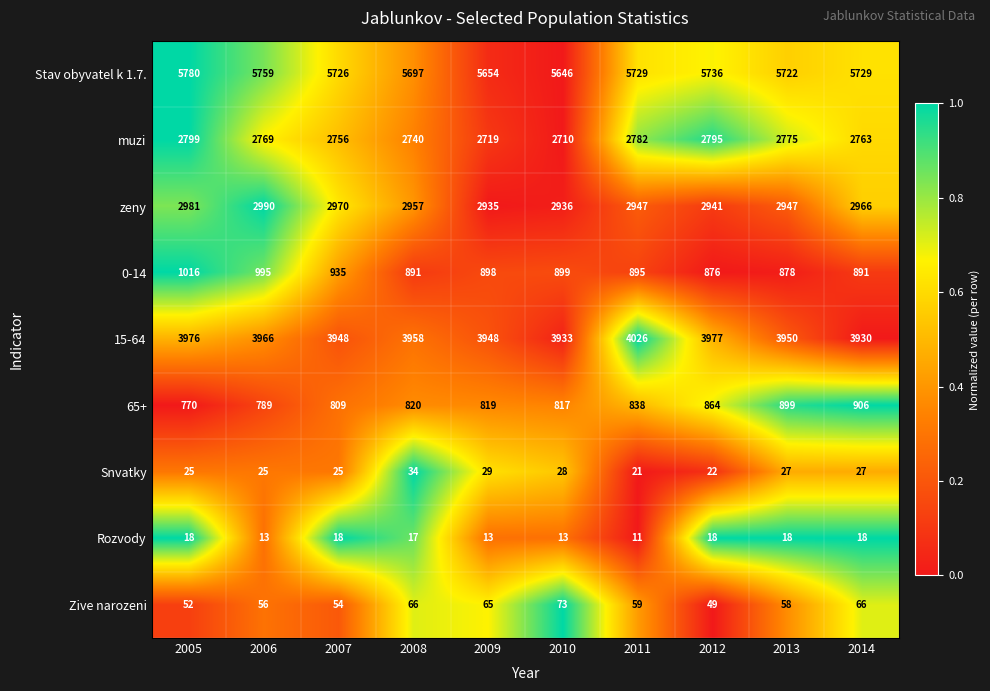

Which series has the largest range (max minus min)?

0-14